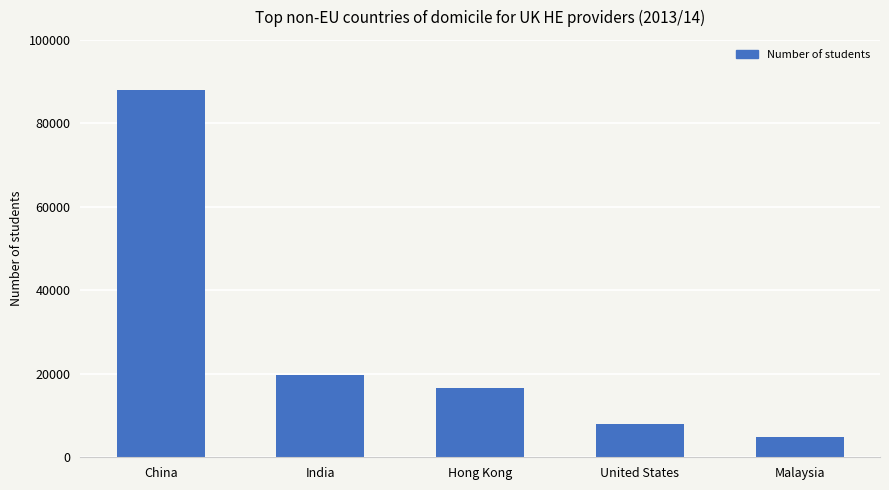

What is the label of the 4th bar from the left?

United States